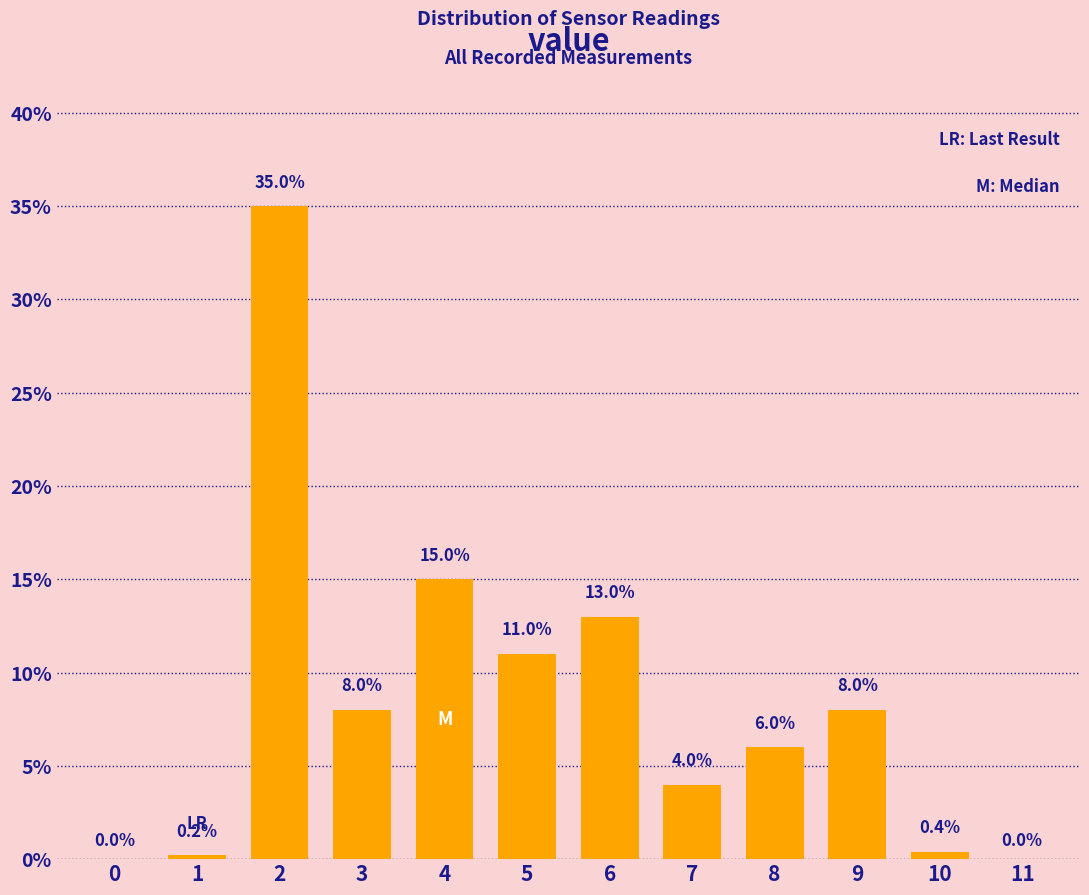

Reading right to left, list all the values displayed in this chart.

11=0.0	10=0.4	9=8.0	8=6.0	7=4.0	6=13.0	5=11.0	4=15.0	3=8.0	2=35.0	1=0.2	0=0.0